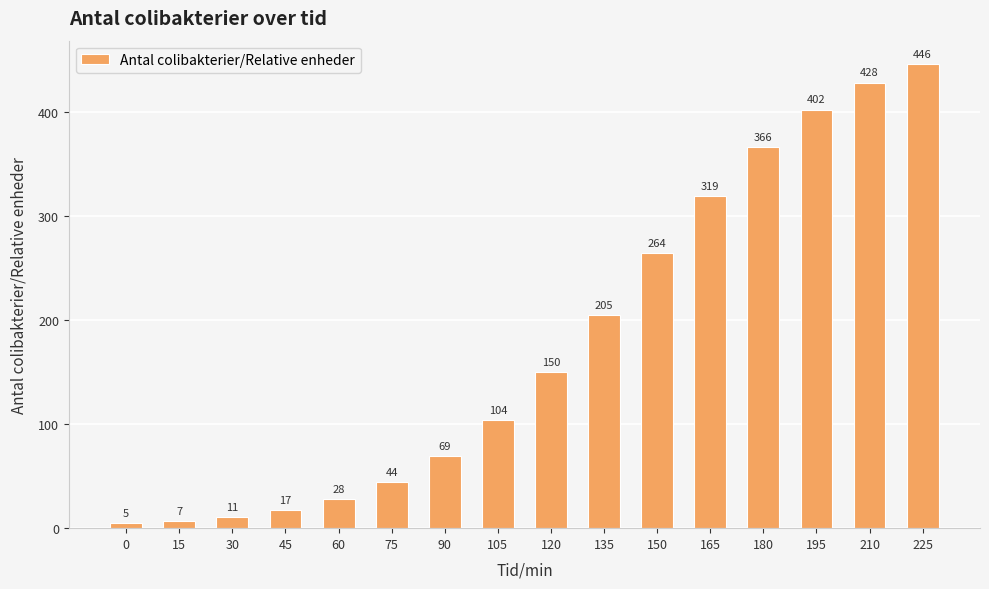

True or false: the data shows 69 at 90.

True